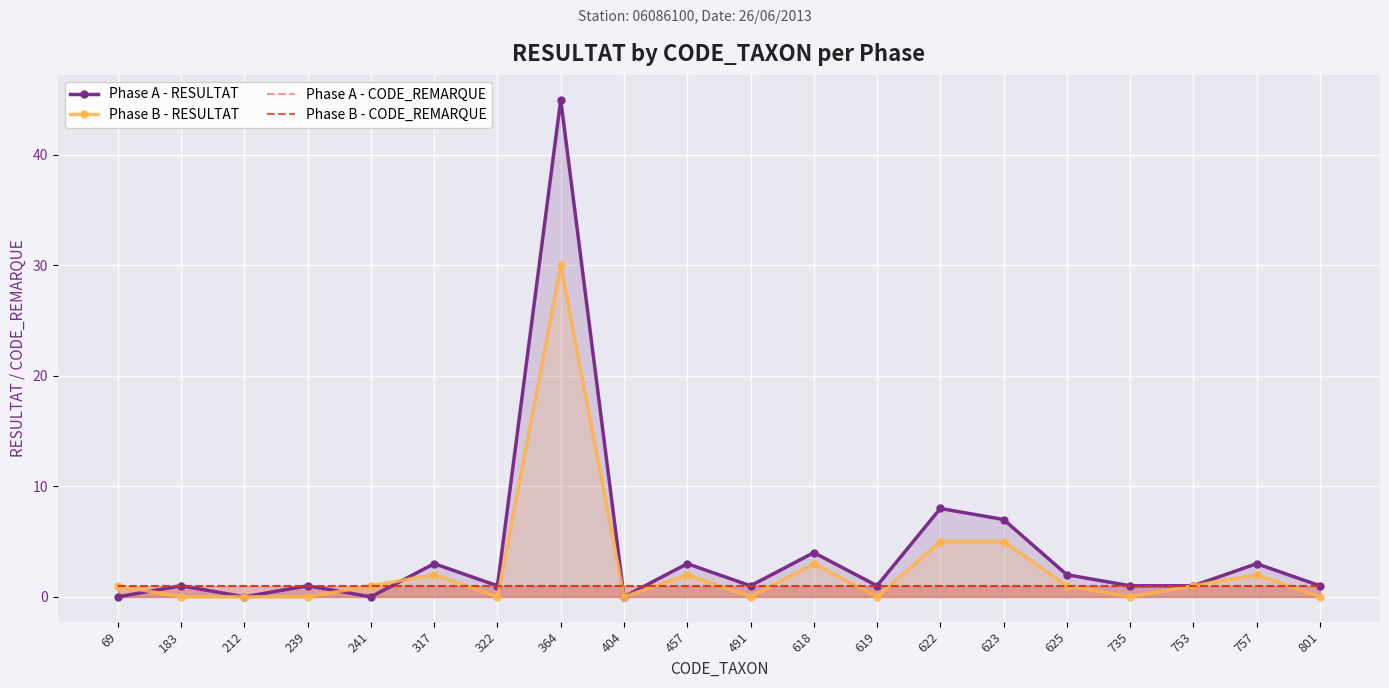

At how many categories does at least one series exceed 34?

1